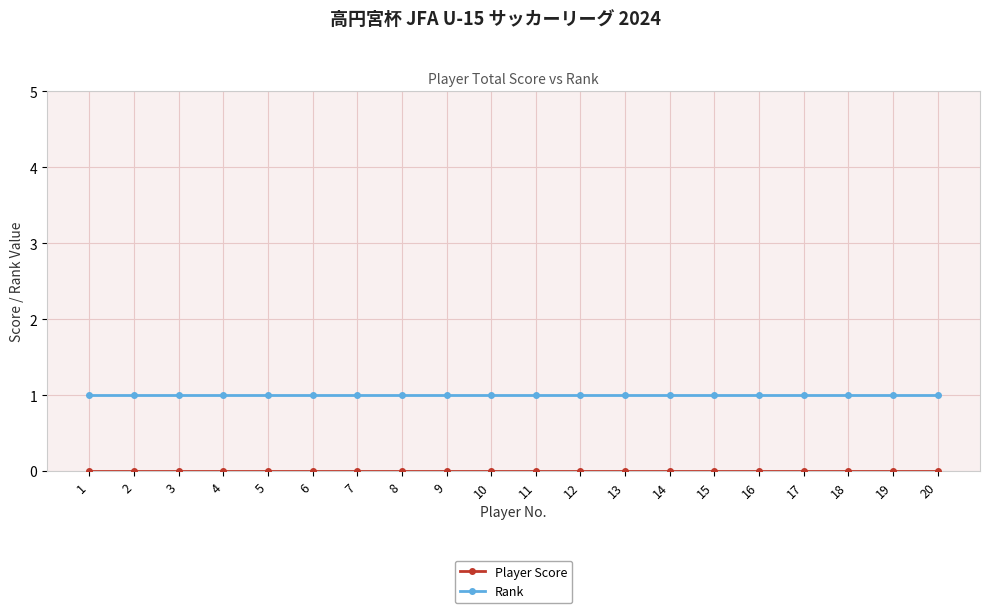

How many lines are shown in the chart?

2